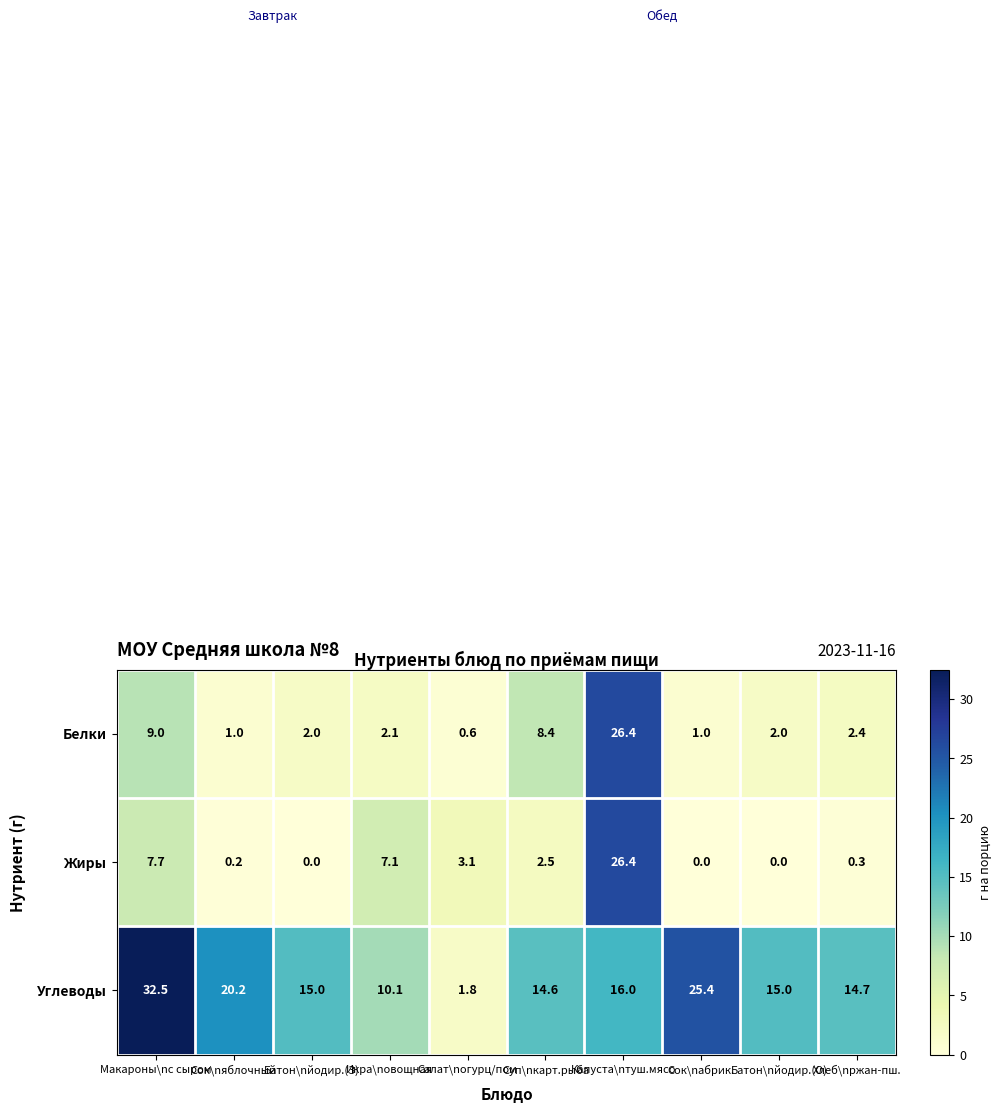

True or false: Углеводы has a value of 21.7 at Суп\nкарт.рыба.

False